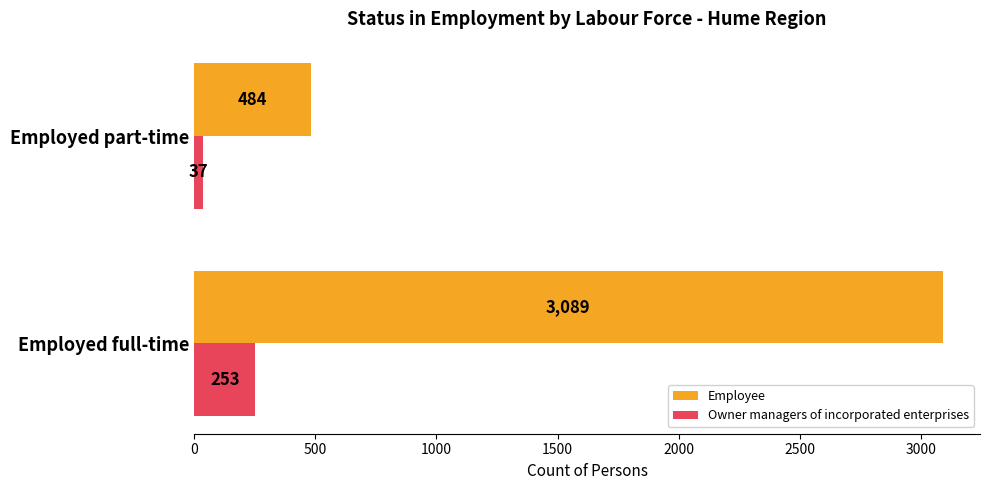

Which category has the lowest value in the Owner managers of incorporated enterprises series?

Employed part-time